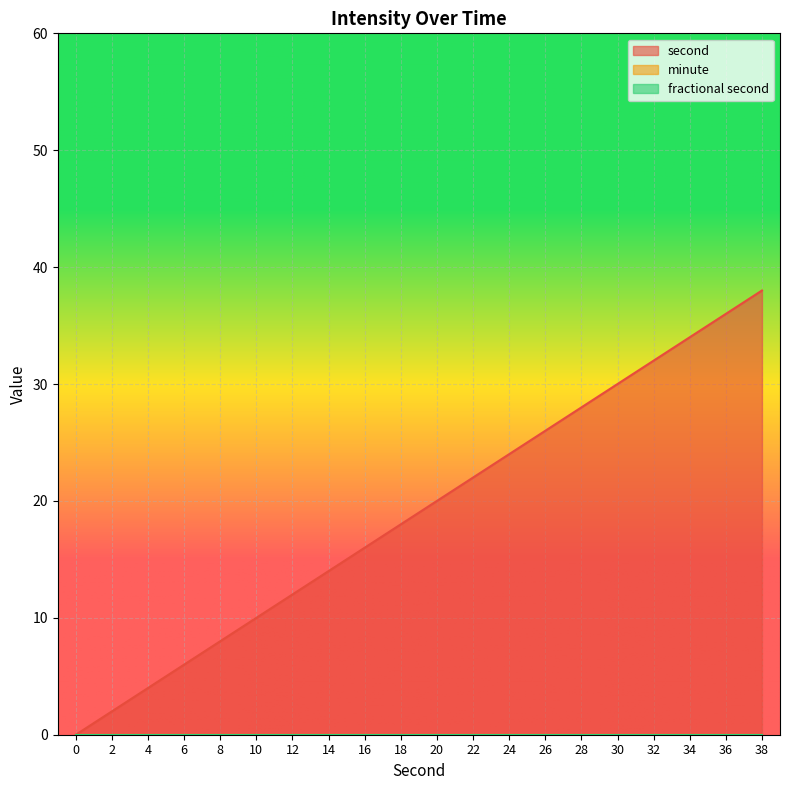

Reading right to left, what are all the values shown in this chart?

second: 38	36	34	32	30	28	26	24	22	20	18	16	14	12	10	8	6	4	2	0
minute: 0	0	0	0	0	0	0	0	0	0	0	0	0	0	0	0	0	0	0	0
fractional second: 0	0	0	0	0	0	0	0	0	0	0	0	0	0	0	0	0	0	0	0